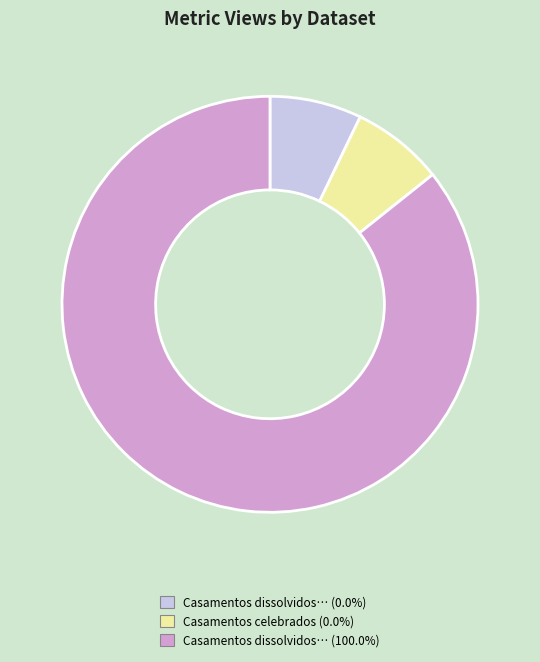

Is there a majority slice in this chart?

Yes